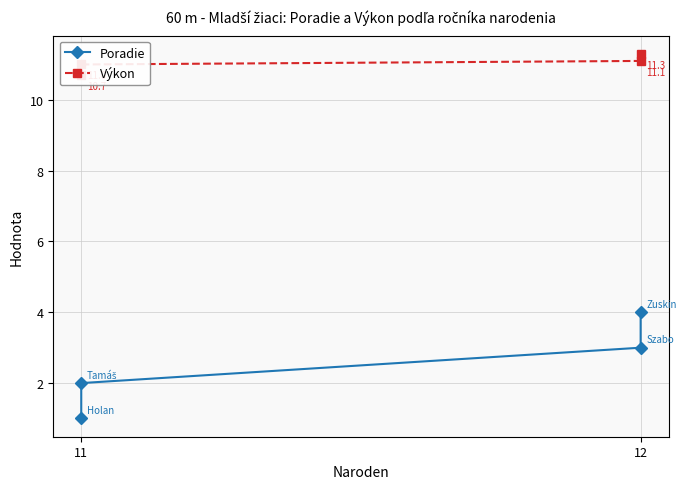

What is the minimum value for Poradie?

1.0